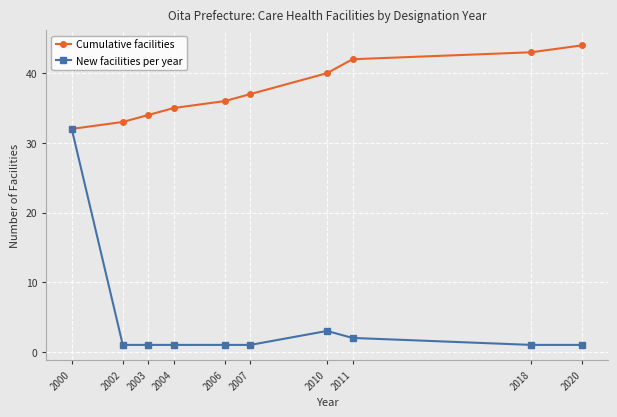

Is this an area chart (filled region under the line)?

No